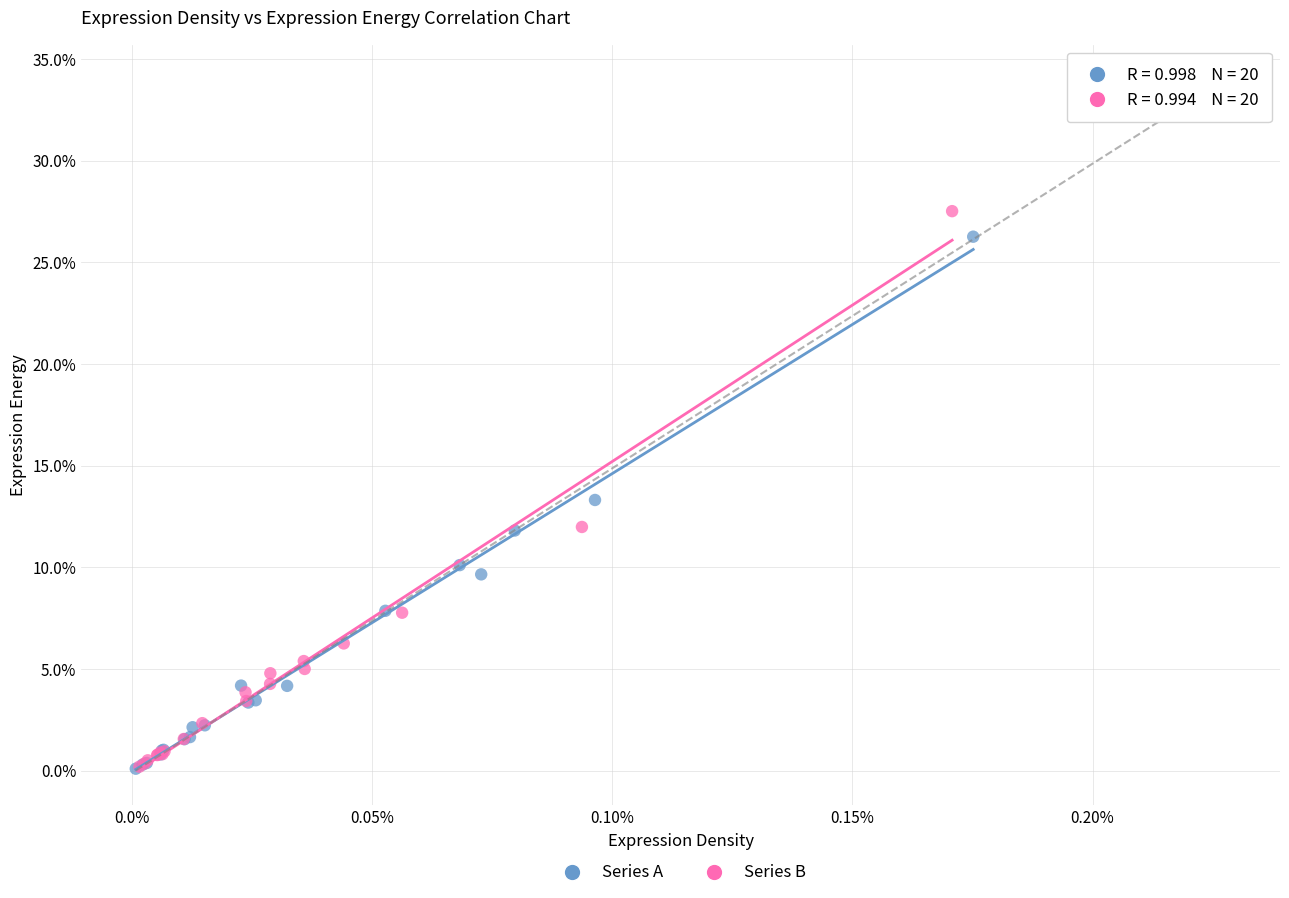

Which series contains the highest Y value?

Series B